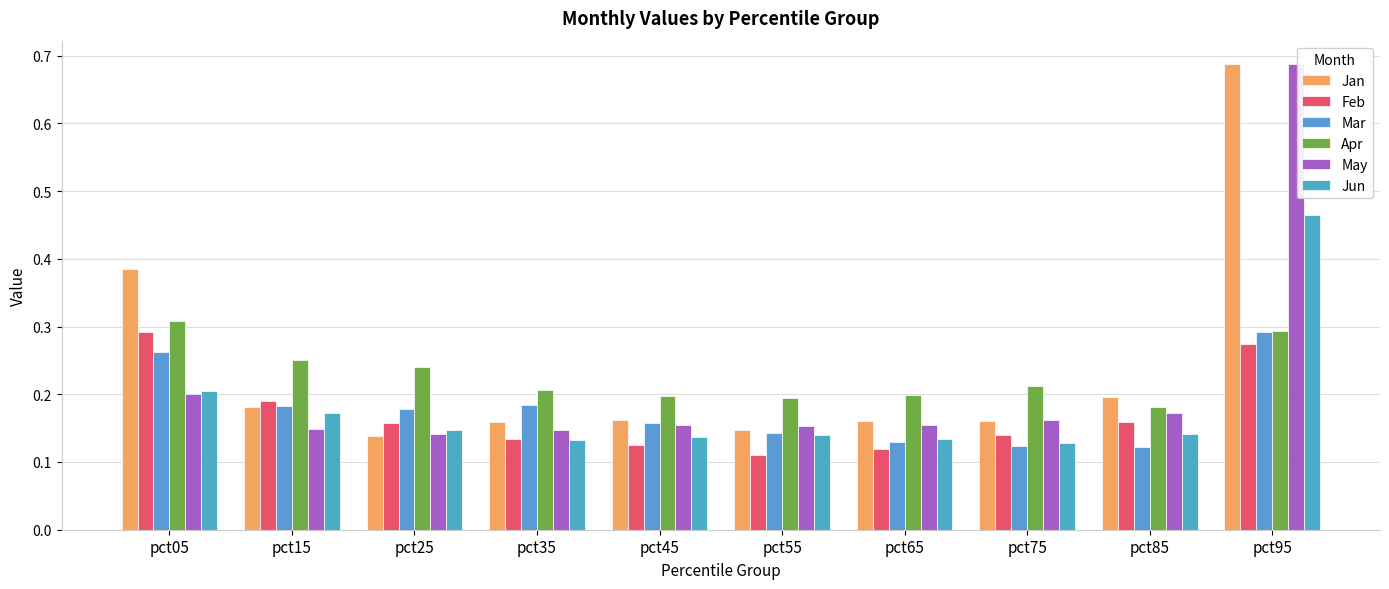

What is the difference between the highest and lowest values at pct95?

0.4